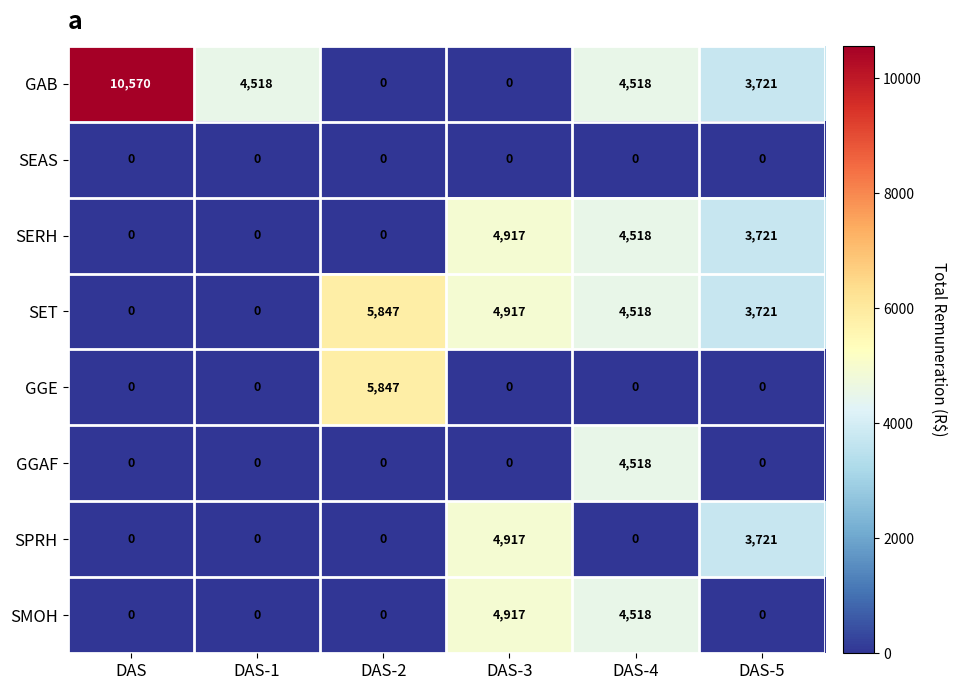

At which category is the sum across all series the highest?

DAS-4